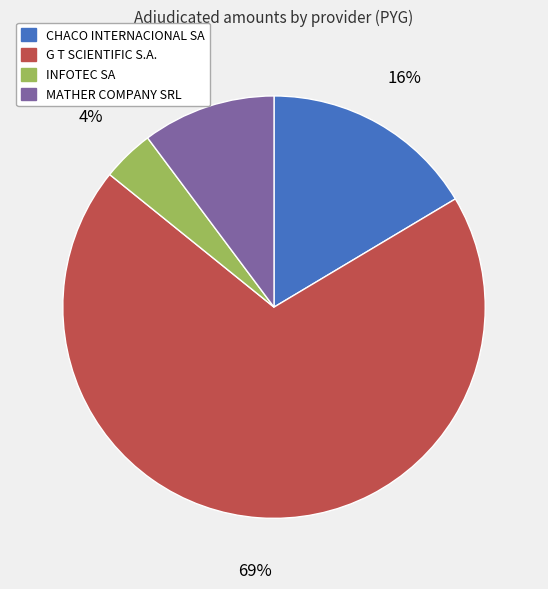

To the nearest percent, what portion does MATHER COMPANY SRL represent?

10%